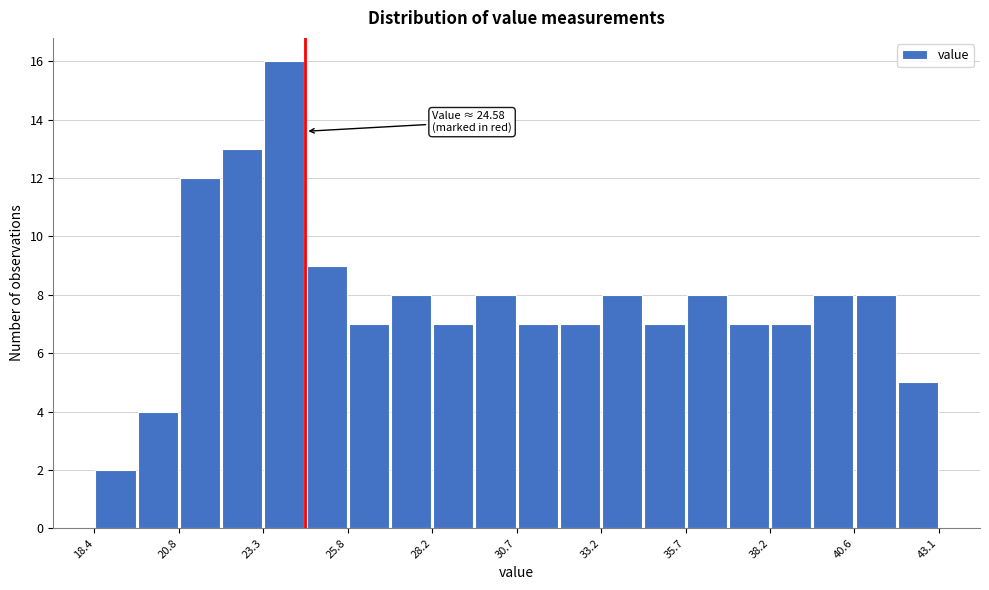

Read against the x-axis, roughly where is the centre of the tallest bar?

24.0